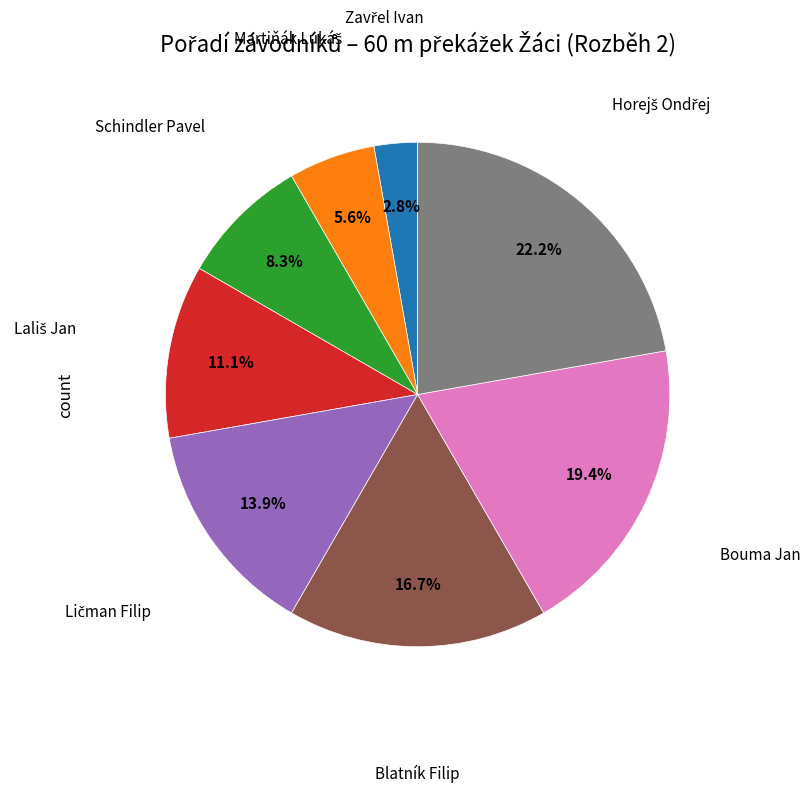

Does any single category account for the majority?

No